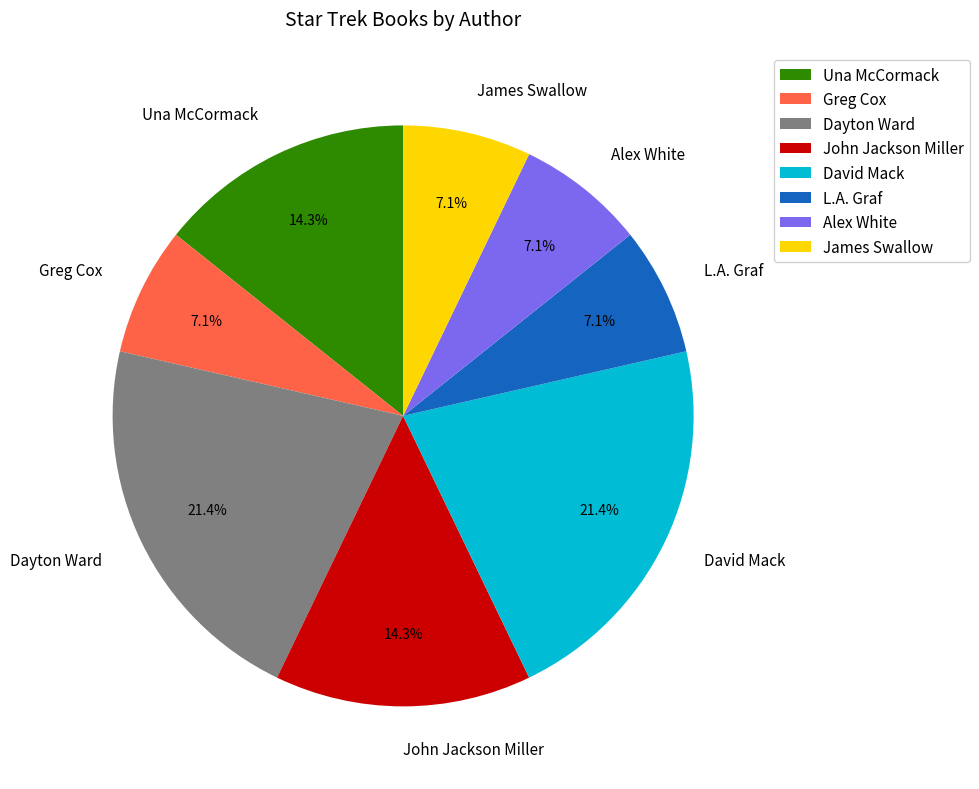

To the nearest percent, what percentage of the pie is Una McCormack?

14%